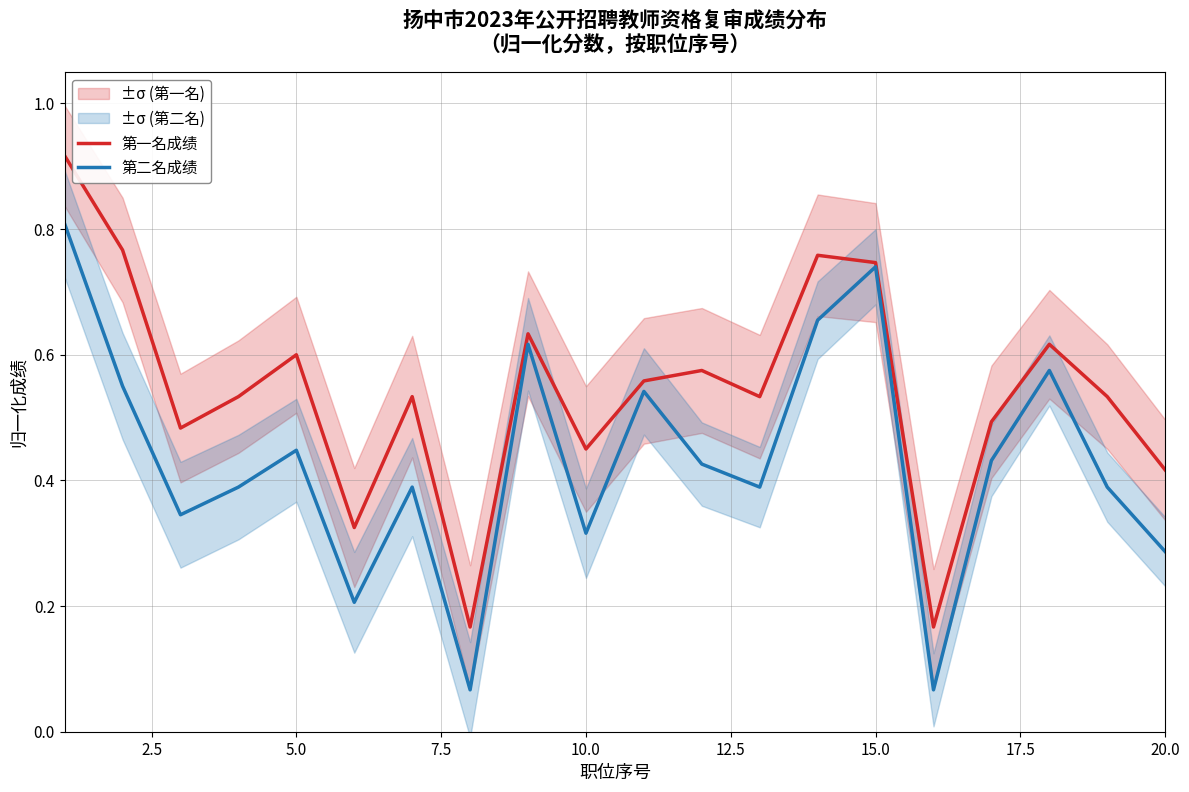

Rank the series by their average value, from highest to lowest.

第一名成绩, 第二名成绩